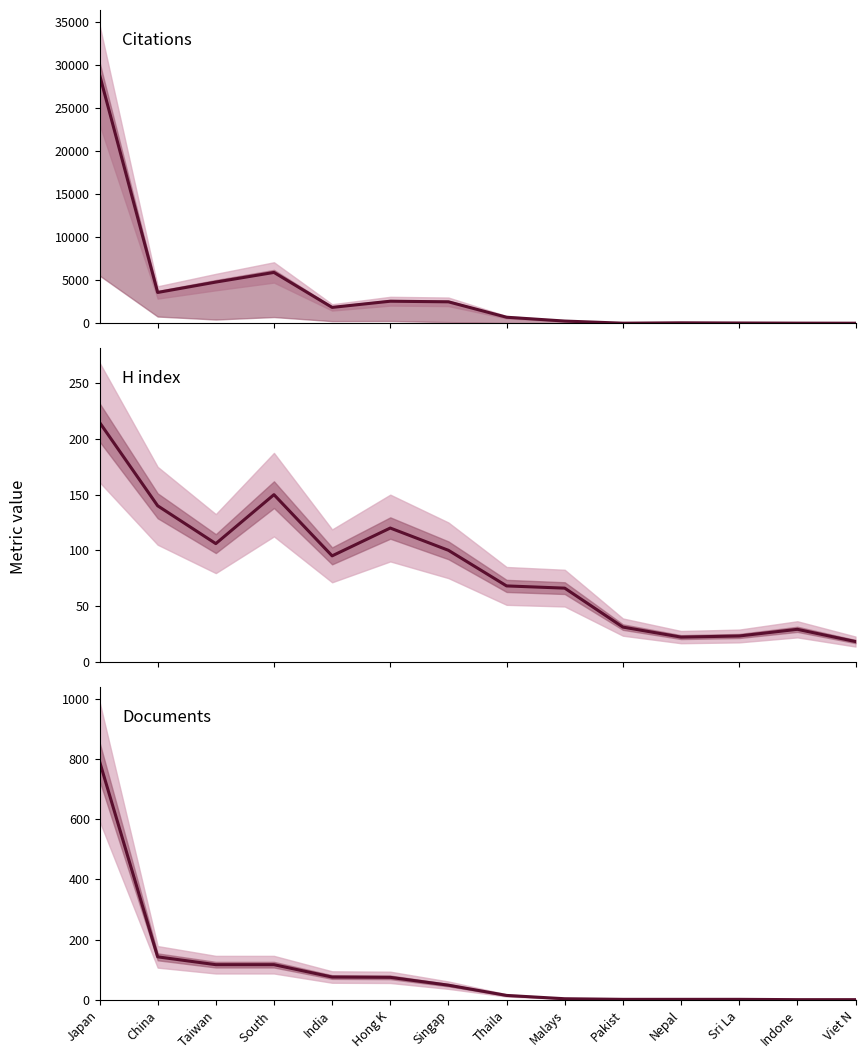

How many interior local peaks does the Citations series have?

3